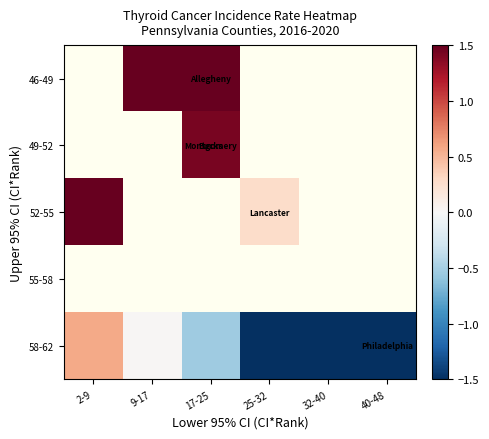

How many categories are shown in the chart?

6